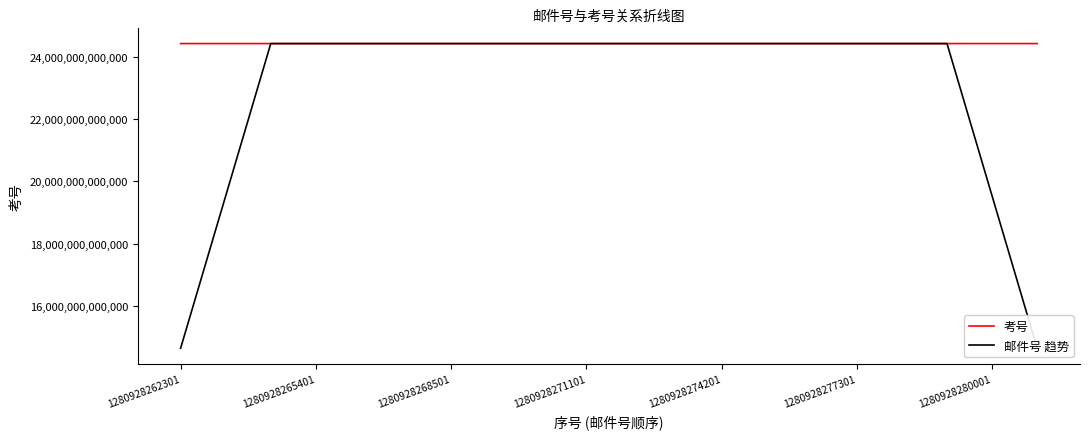

List the series in order of their overall mean, highest first.

考号, 邮件号 趋势